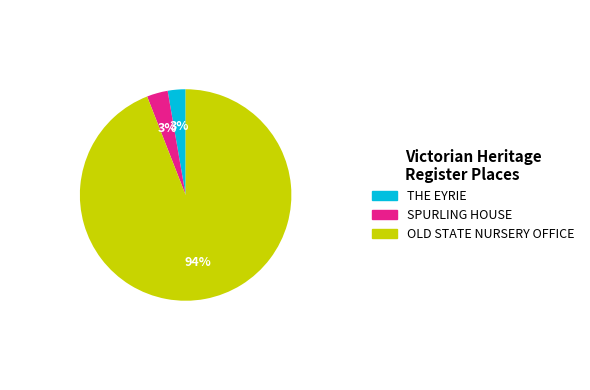

To the nearest percent, what is the difference between the OLD STATE NURSERY OFFICE and THE EYRIE slice percentages?

91%